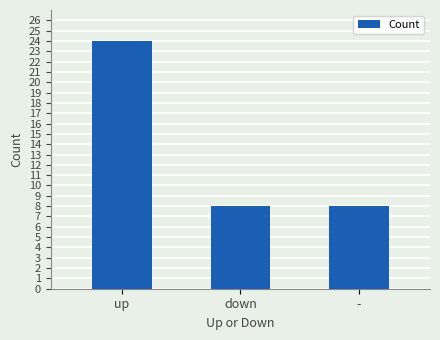

What is the sum of all values?

40